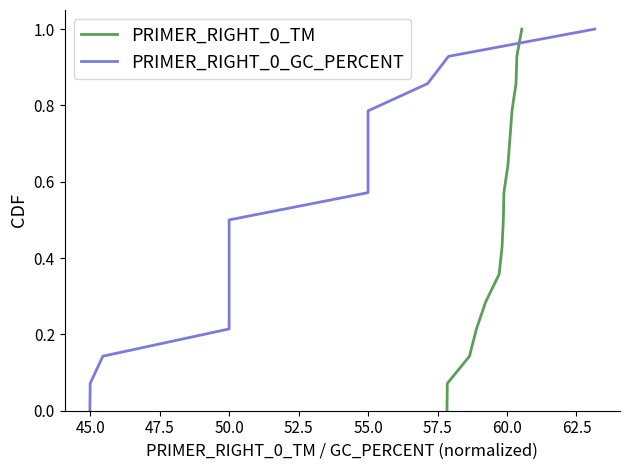

Count the number of data series in this chart.

2